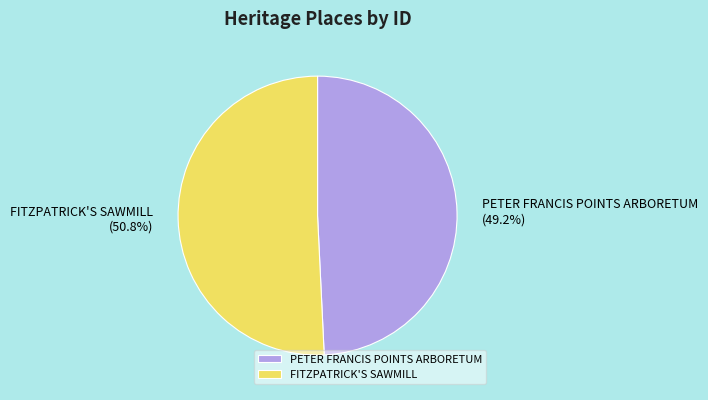

Count the number of slices in the pie.

2